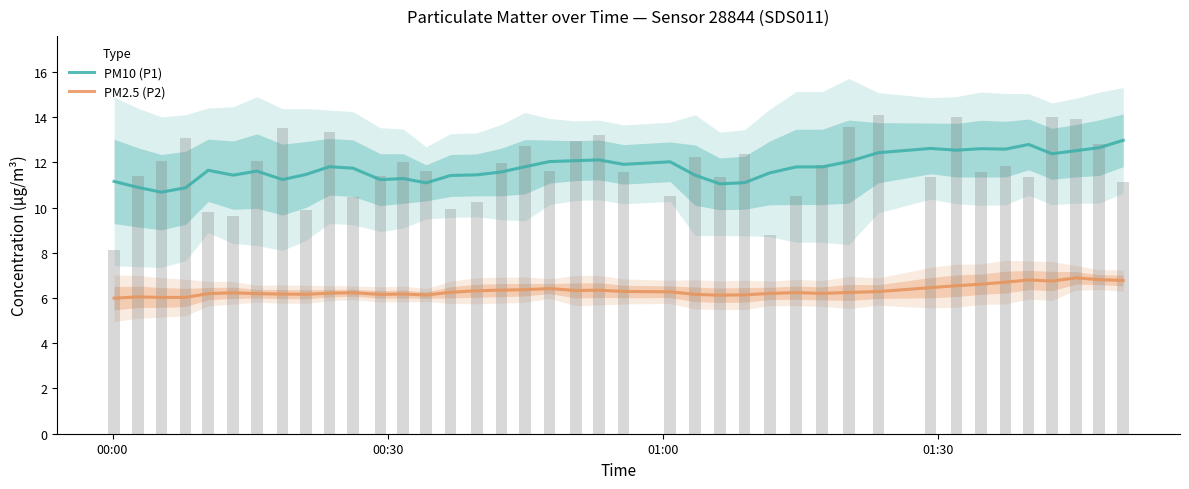

True or false: PM2.5 (P2) and PM10 (P1) intersect in this chart.

False